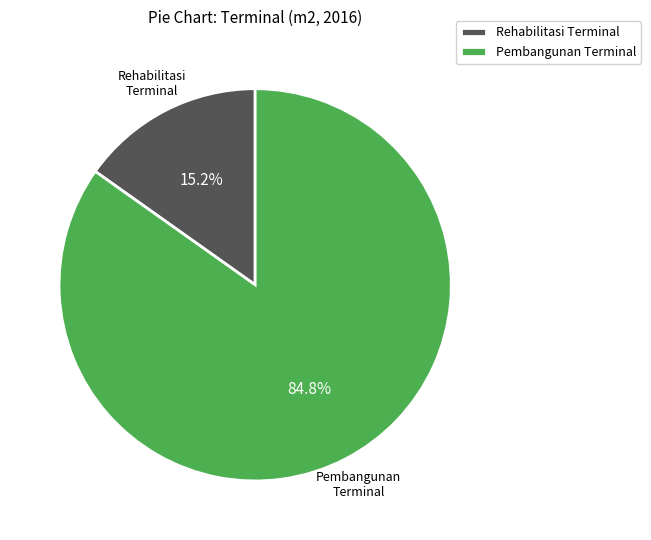

Which slice is the smallest?

Rehabilitasi Terminal